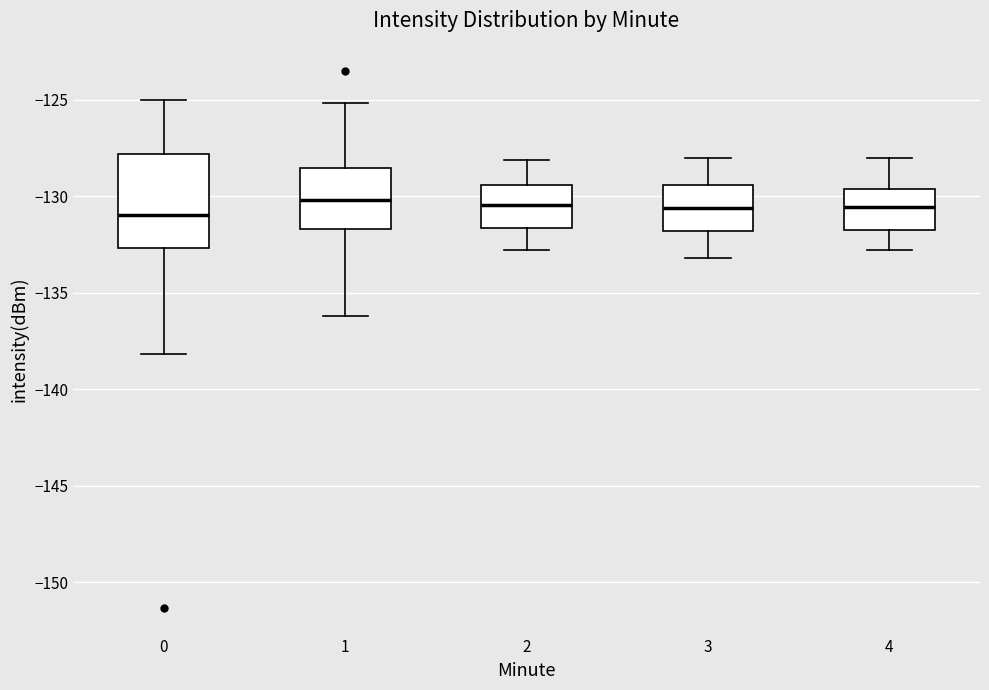

Reading left to right, read every box against the y-axis: the position of its median line, the range the box covers, and the ends of its whiskers. The values are not printed on the chart, so give them approximately, as read against the axis.

0: median -131.0, box -132.5 to -128.0, whiskers -138.0 to -125.0
1: median -130.0, box -131.5 to -128.5, whiskers -136.0 to -125.0
2: median -130.5, box -131.5 to -129.5, whiskers -133.0 to -128.0
3: median -130.5, box -132.0 to -129.5, whiskers -133.0 to -128.0
4: median -130.5, box -131.5 to -129.5, whiskers -133.0 to -128.0